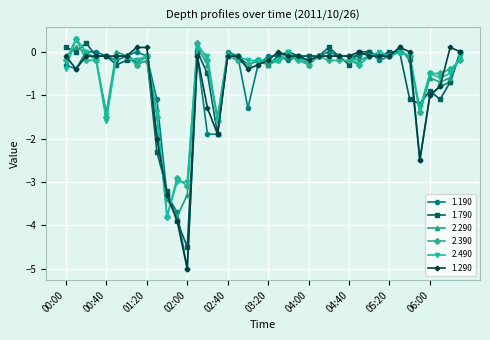

What is the sum of all 1.190 values?

-26.3